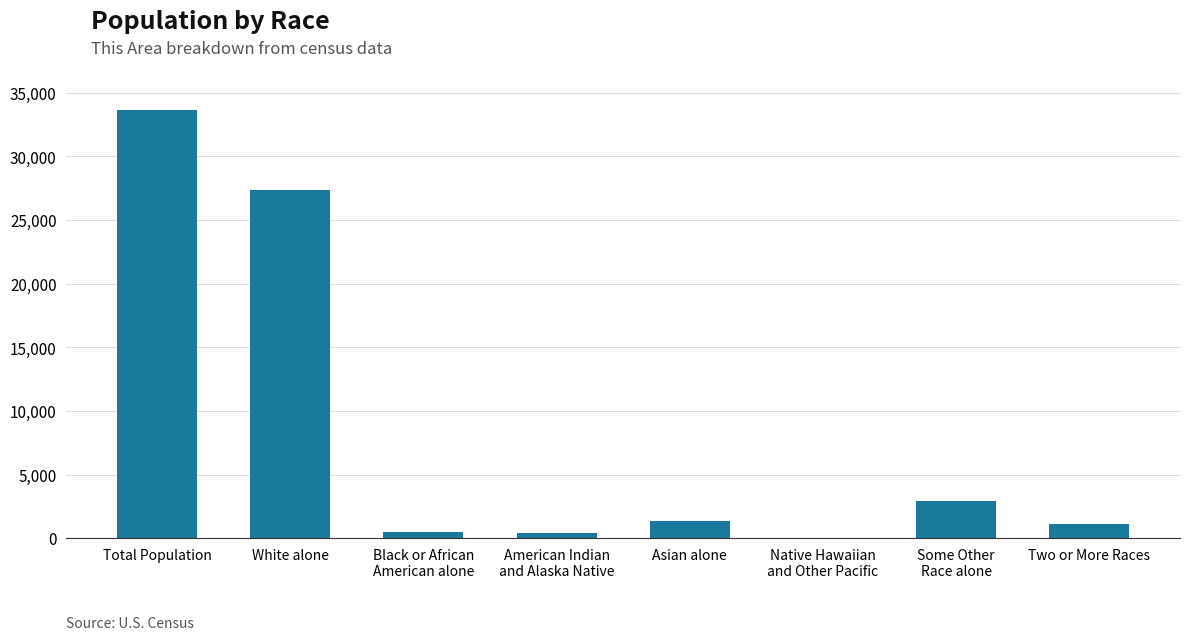

What is the greatest value displayed?

33667